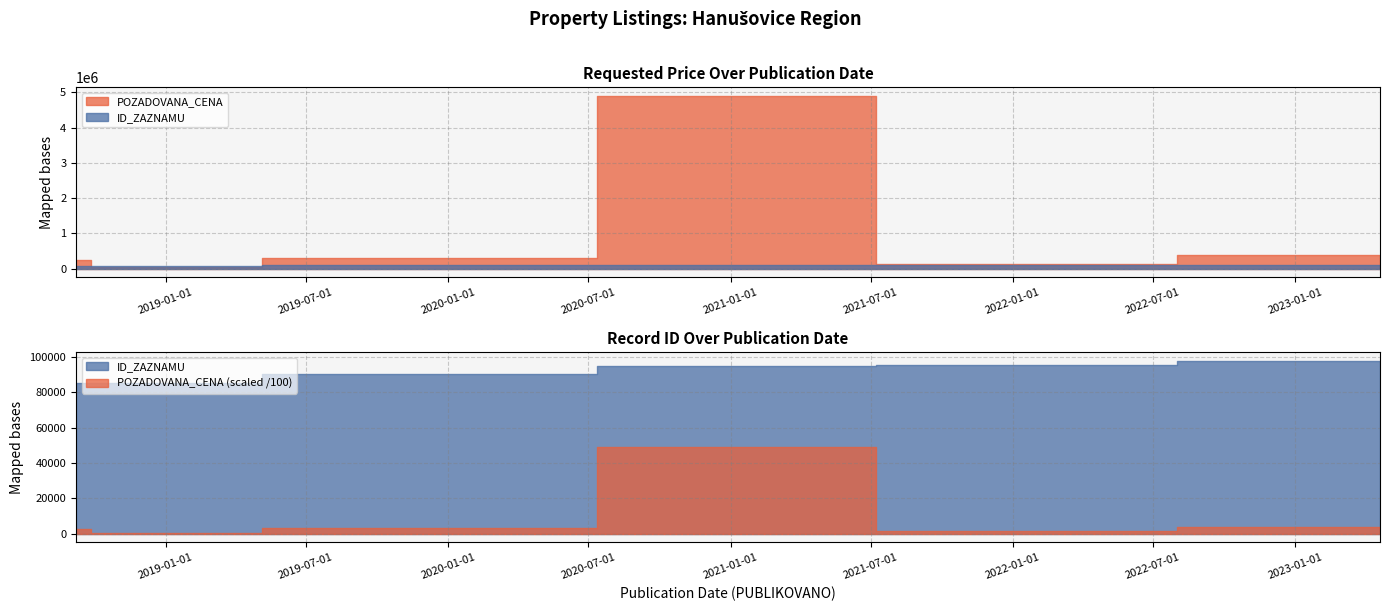

What is the greatest value displayed?

4900000